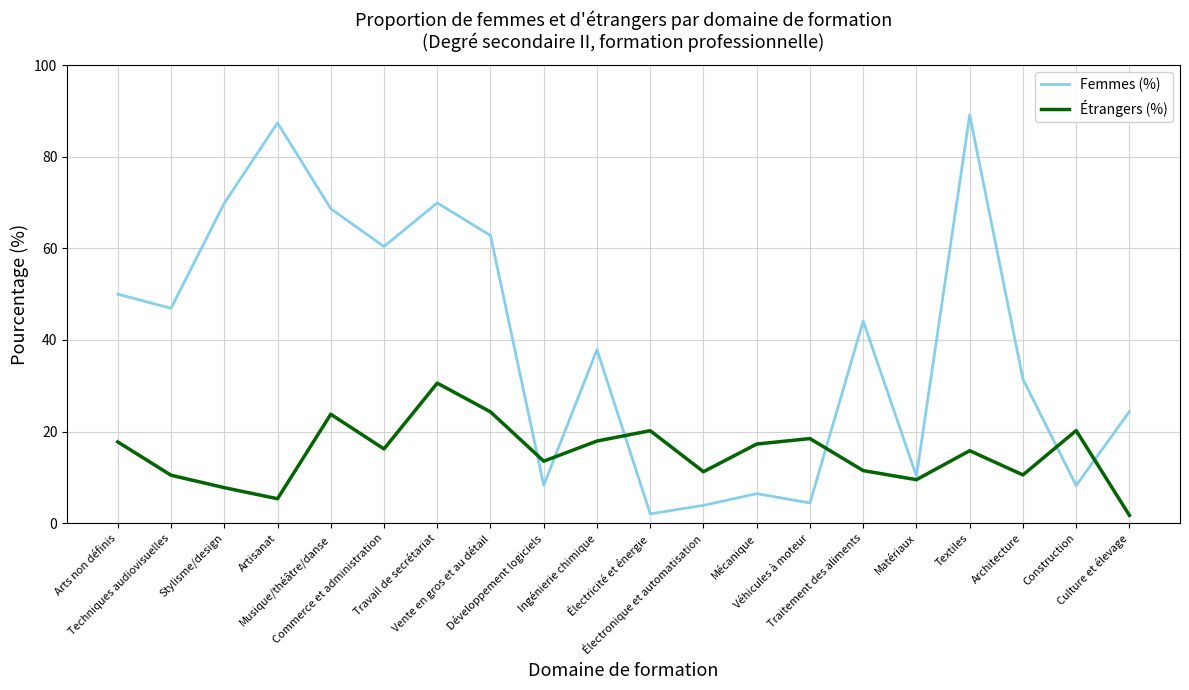

What is the sum of all Étrangers (%) values?

304.1